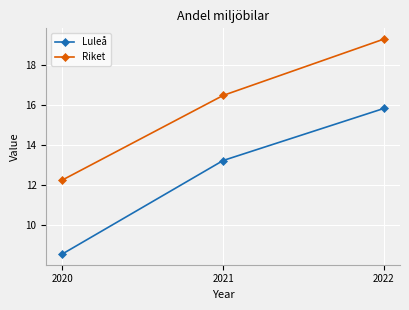

What is the difference between the maximum and minimum values in the Riket series?

7.0